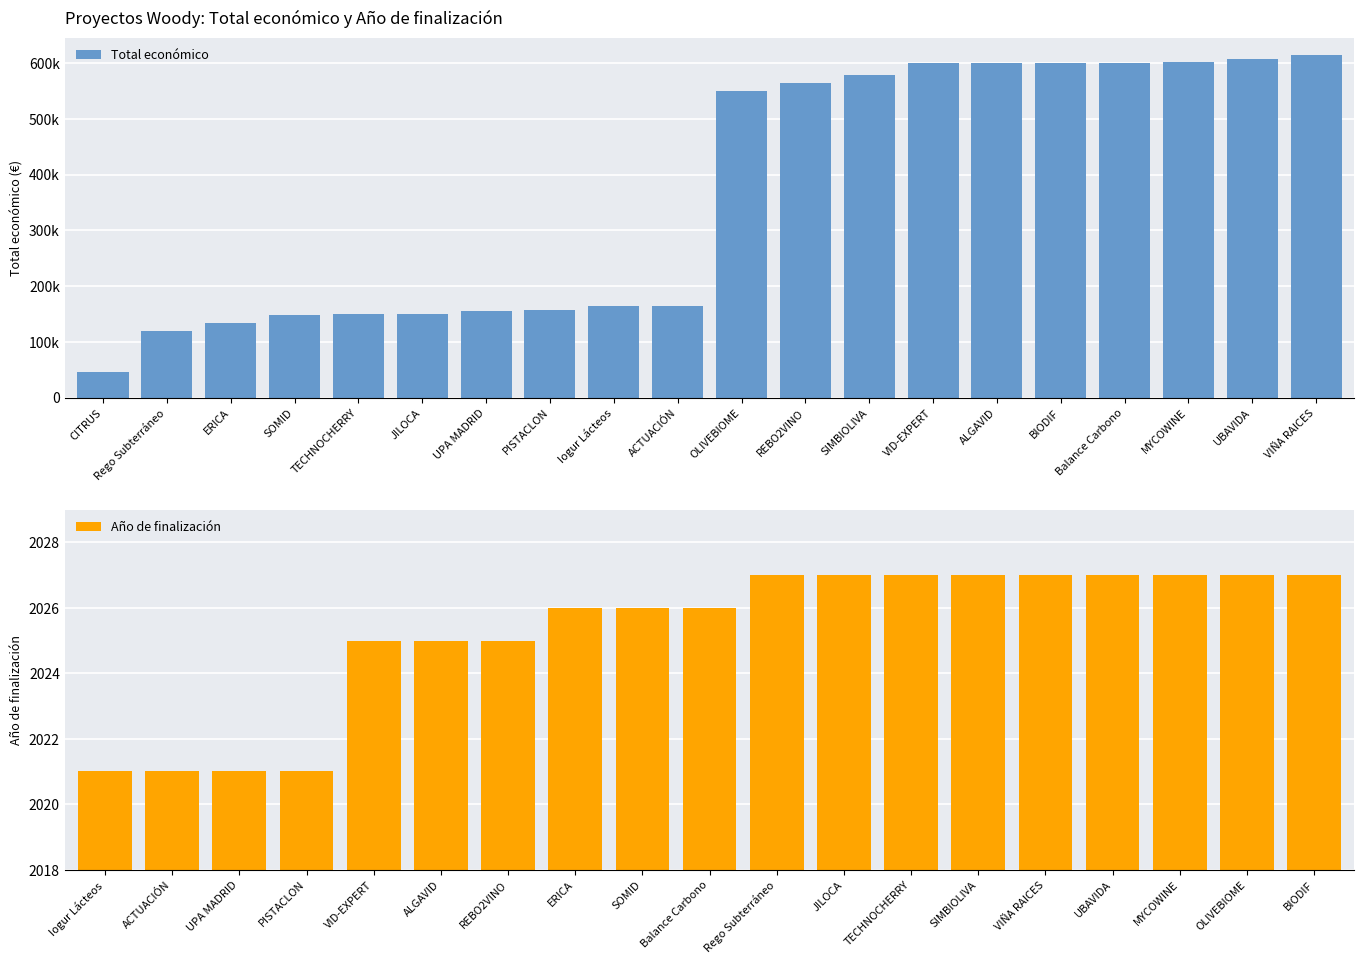

What is the difference between the maximum and minimum values in the Total económico series?

568607